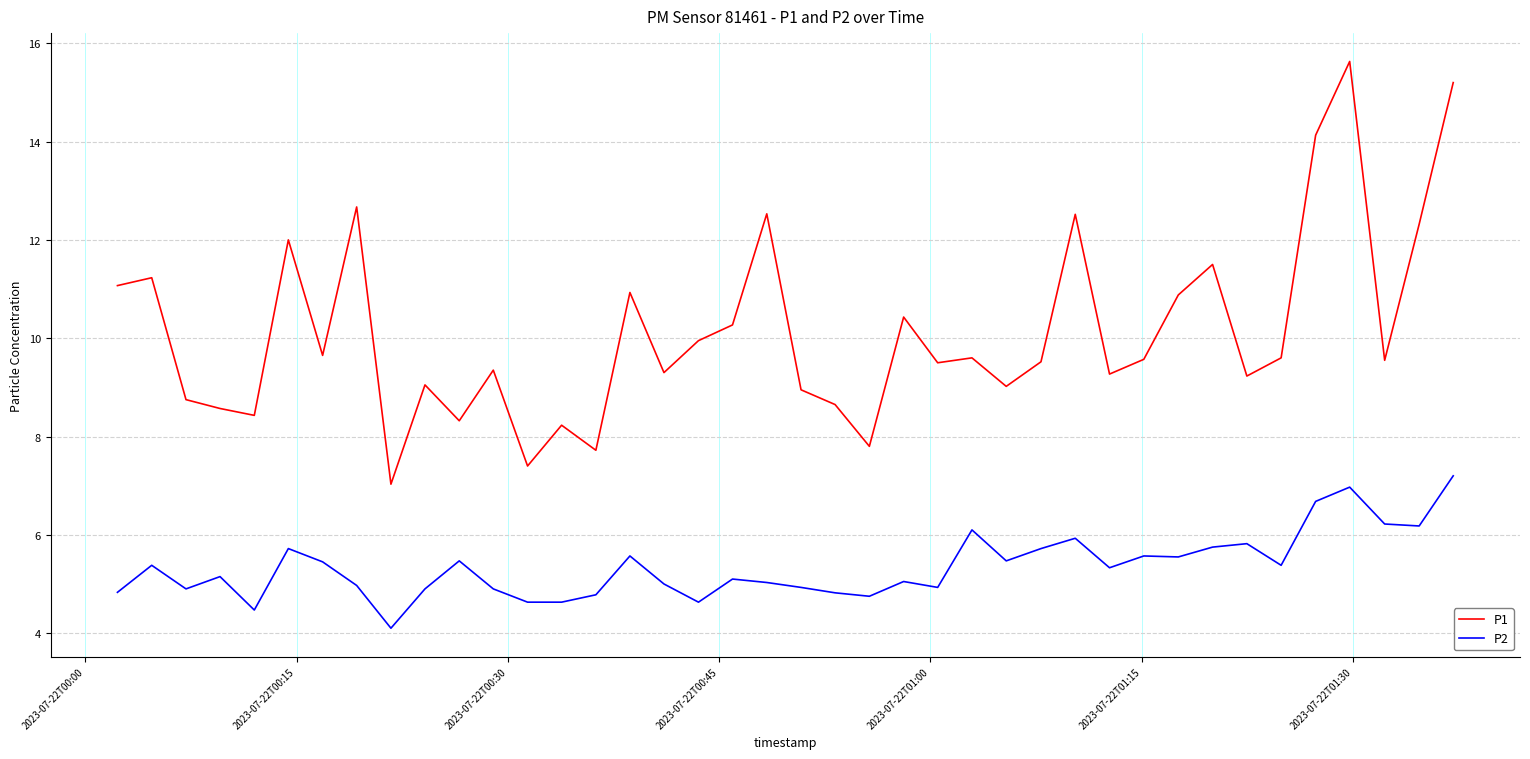

How many lines are shown in the chart?

2